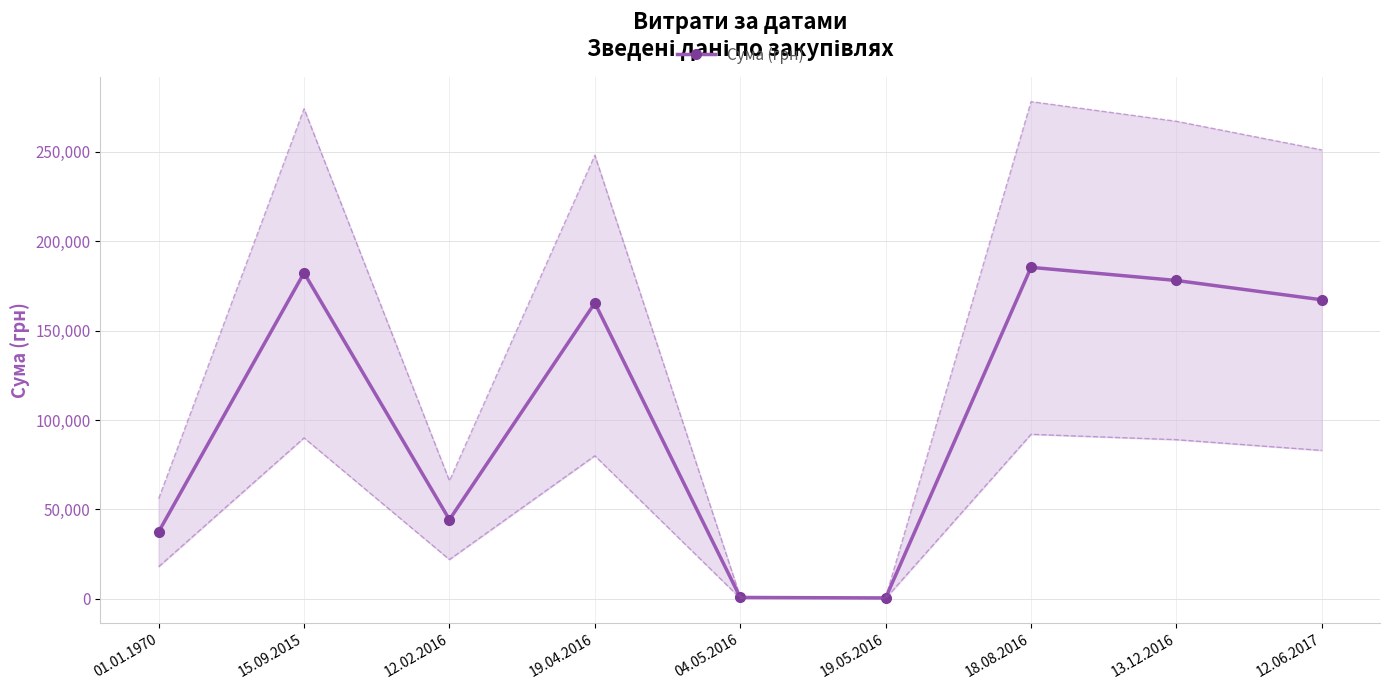

Reading left to right, list all the values displayed in this chart.

01.01.1970=37484.6	15.09.2015=182261.3	12.02.2016=44299.6	19.04.2016=165427.2	04.05.2016=810.0	19.05.2016=528.0	18.08.2016=185351.0	13.12.2016=178000.3	12.06.2017=167202.0